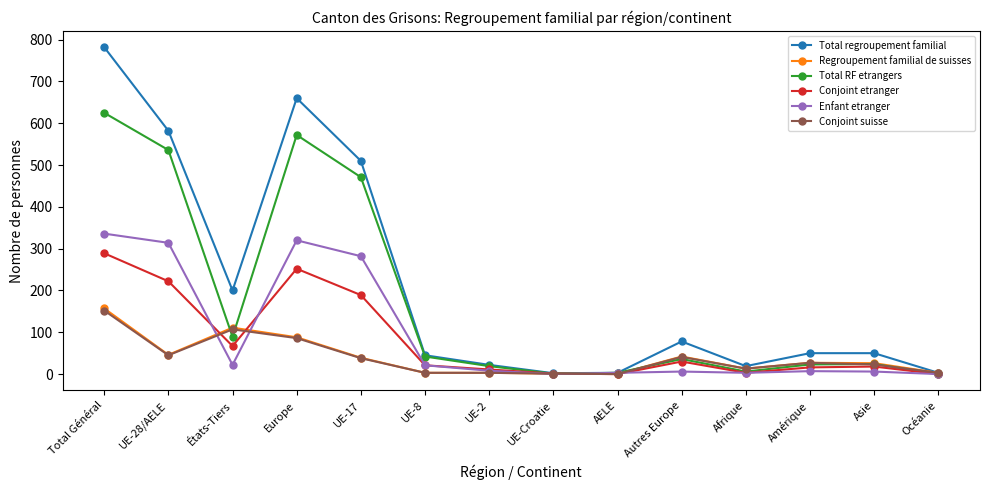

How many series are shown in this chart?

6